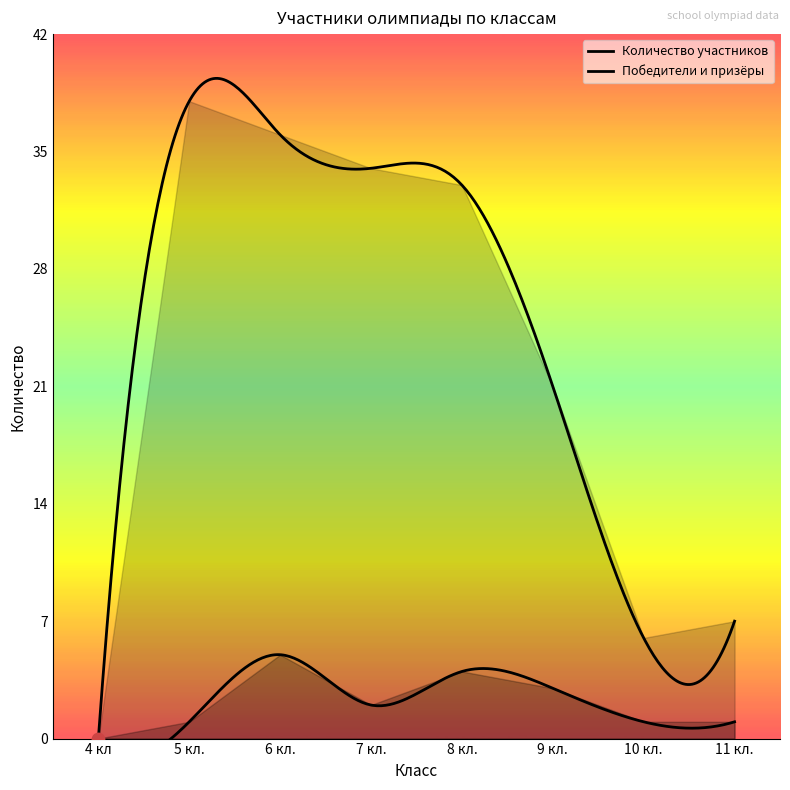

Which series has the largest total across all categories?

Количество участников